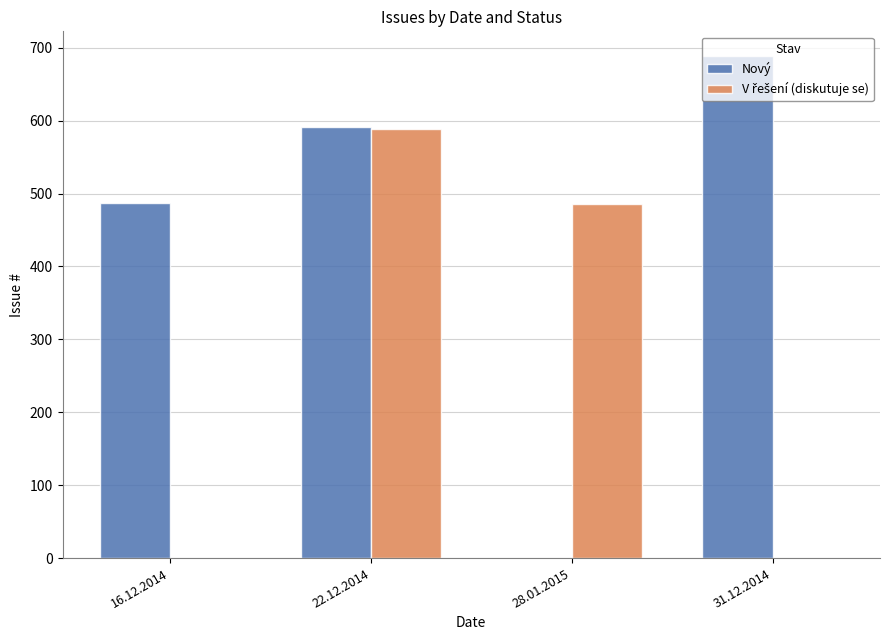

Which series has the largest total across all categories?

Nový